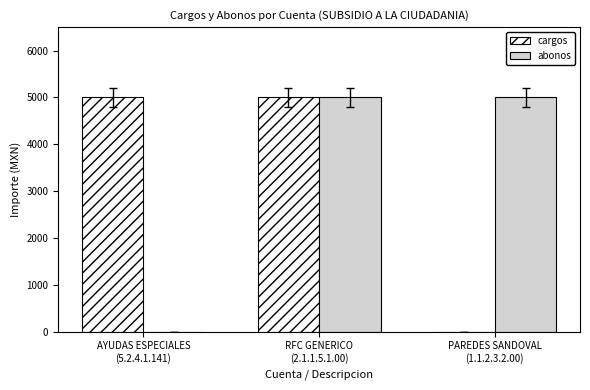

Are the bars horizontal?

No